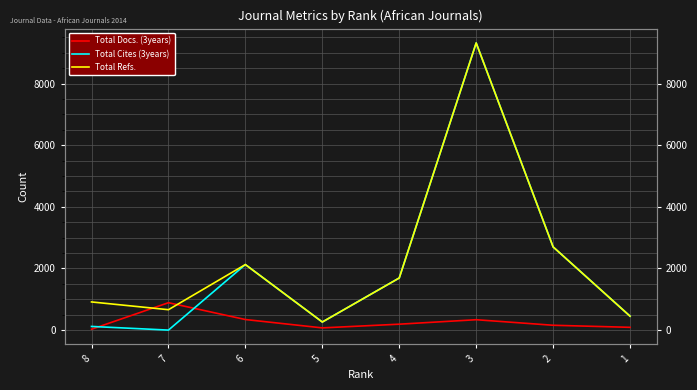

How many data points in Total Cites (3years) are less than 1691?

4